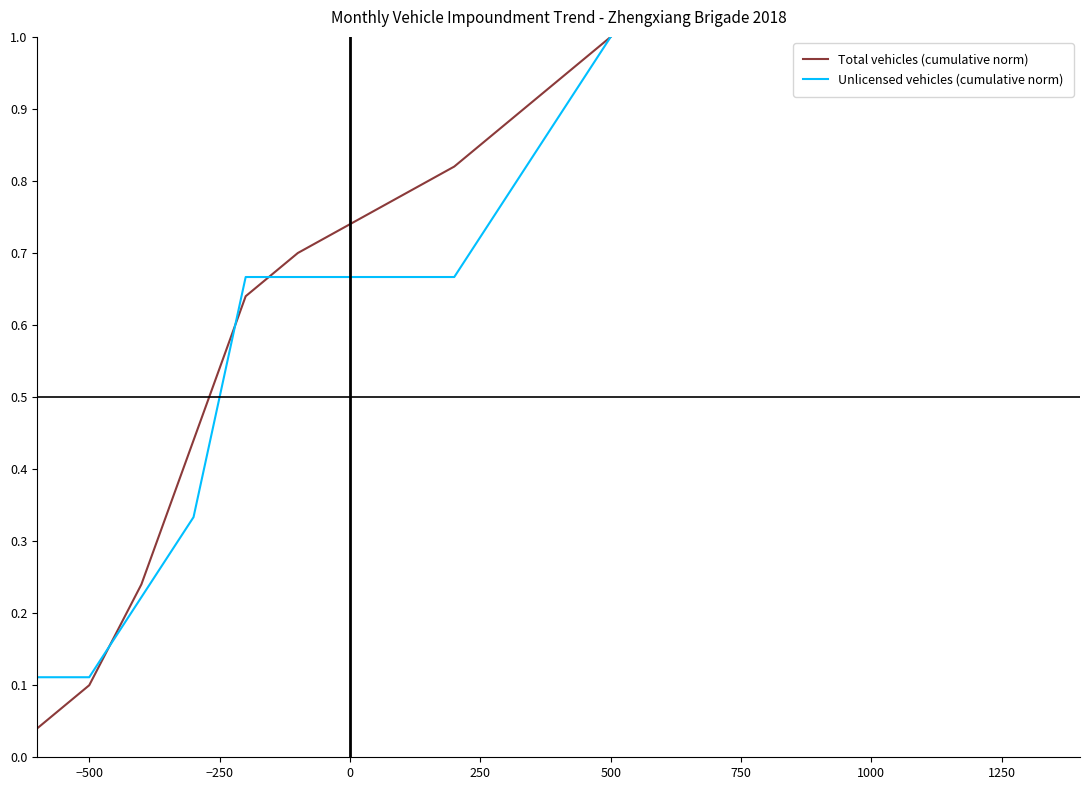

List the series in order of their overall mean, highest first.

Total vehicles (cumulative norm), Unlicensed vehicles (cumulative norm)